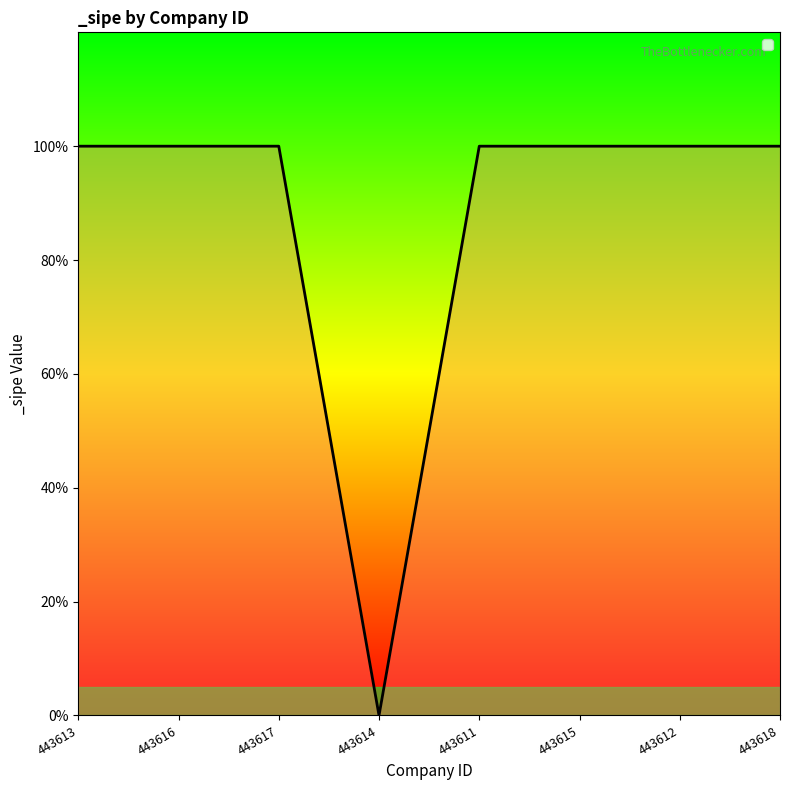

Approximately how many times larger is the value at 443616 compared to 443613?

1.0